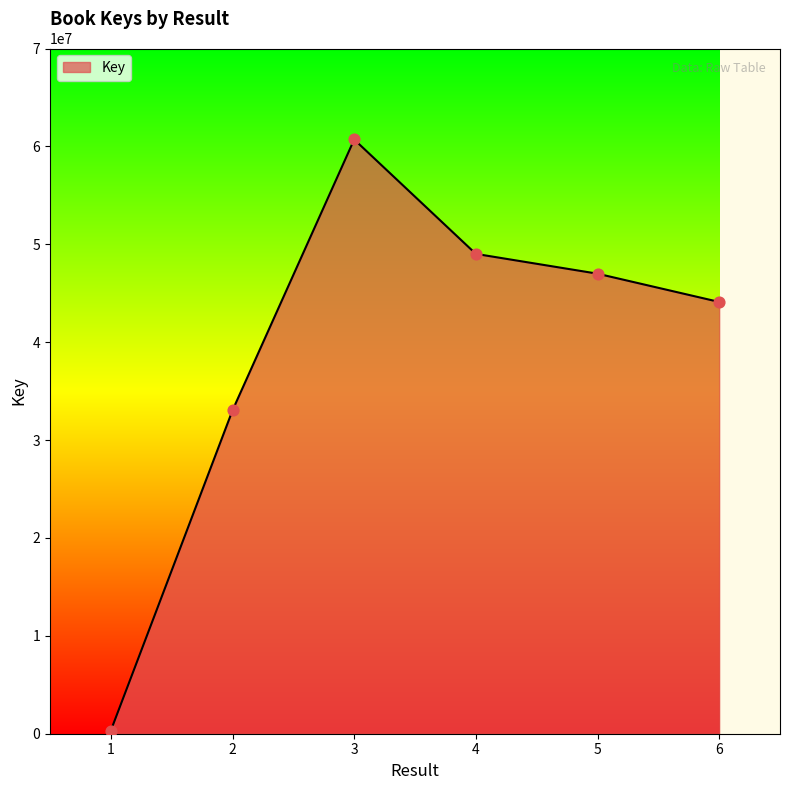

Approximately how many times larger is the value at 5 compared to 4?

1.0